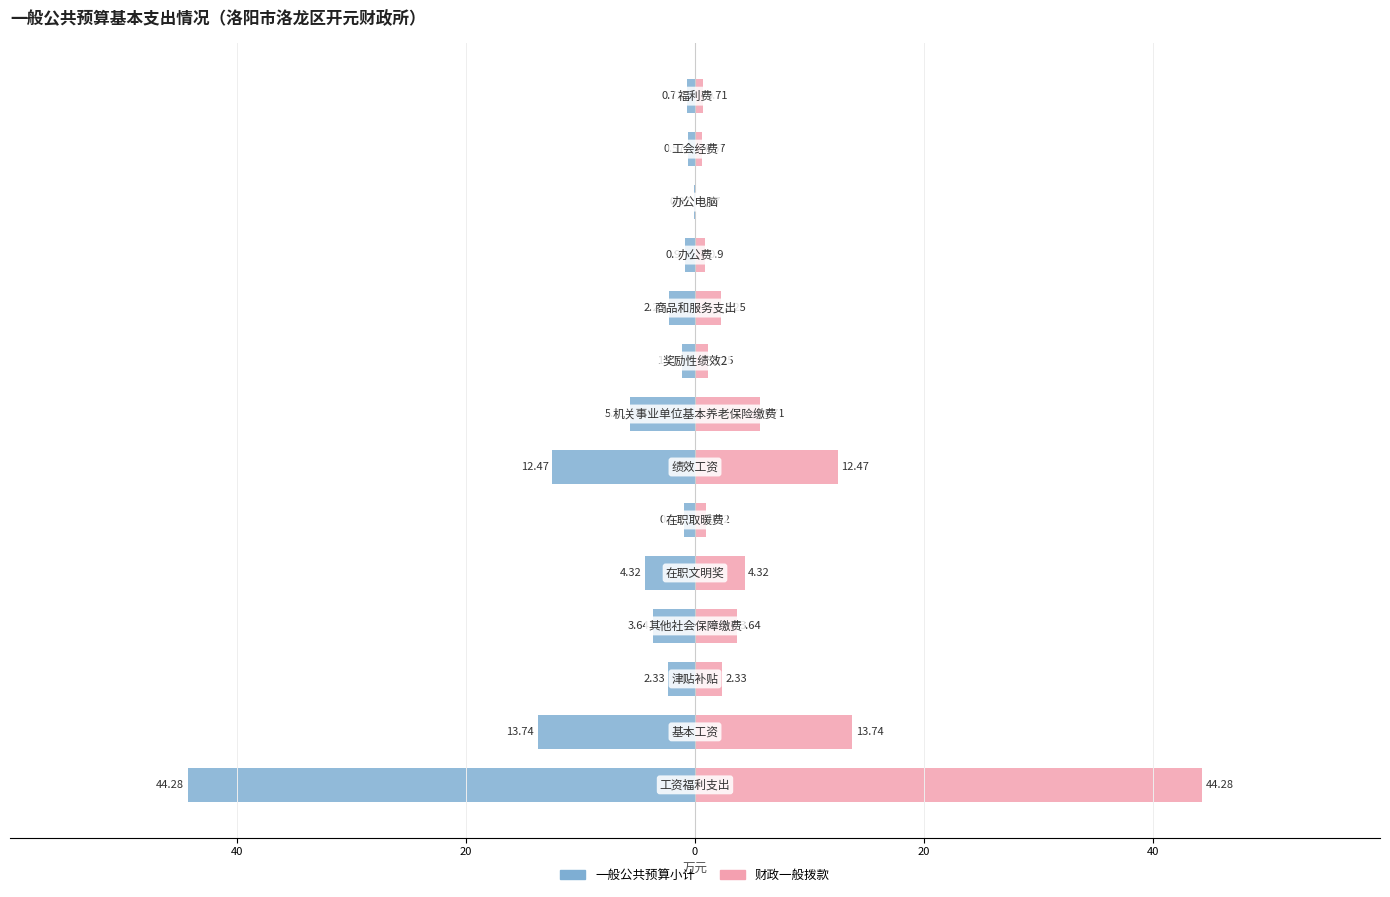

List the series in order of their peak value, highest first.

财政一般拨款, 一般公共预算小计